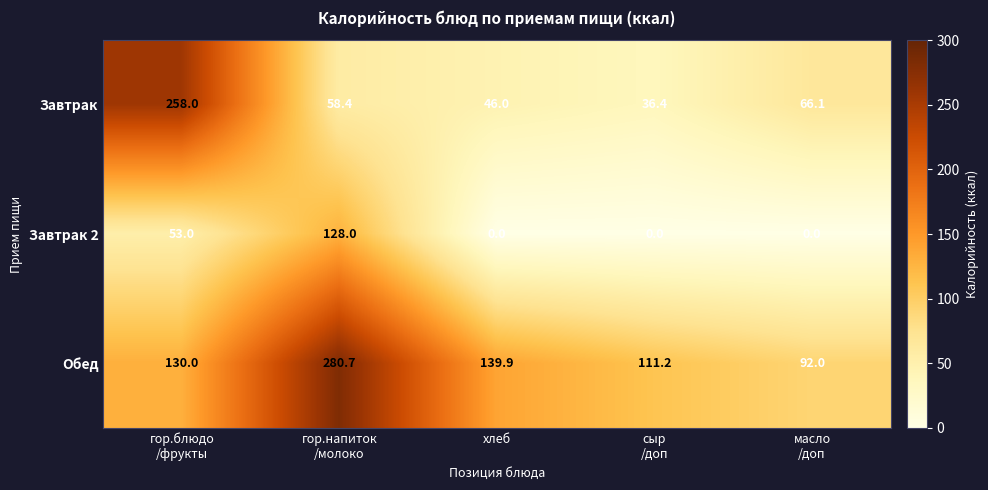

Which series has the largest range (max minus min)?

Завтрак